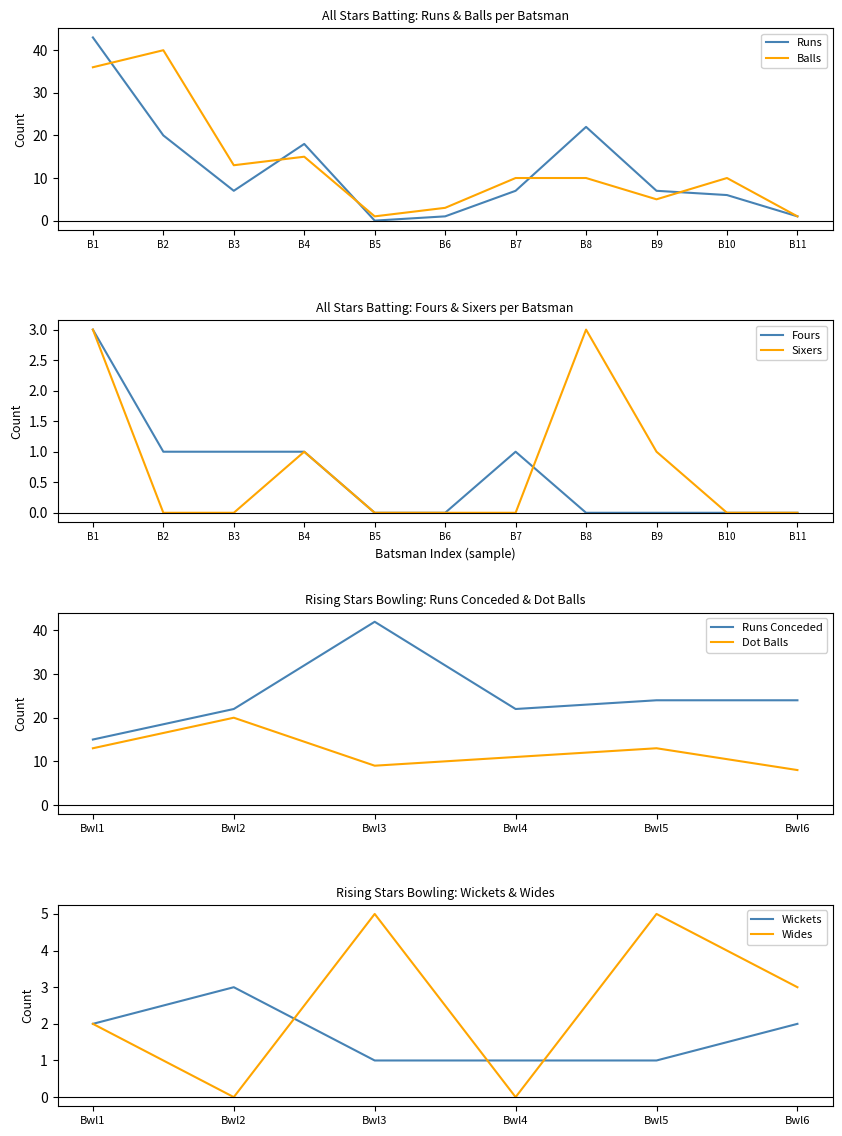

How many interior local valleys does the Runs series have?

2